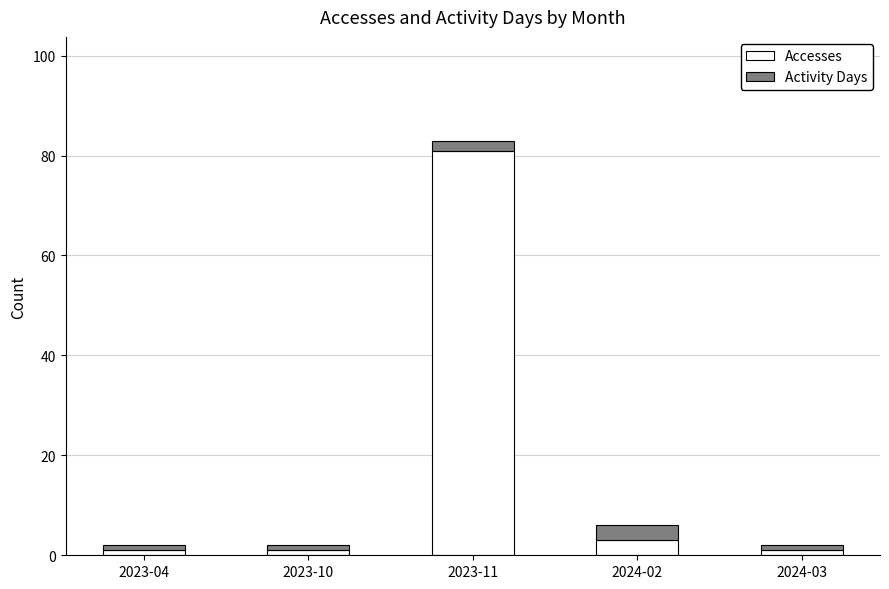

At which label does Accesses reach its peak?

2023-11